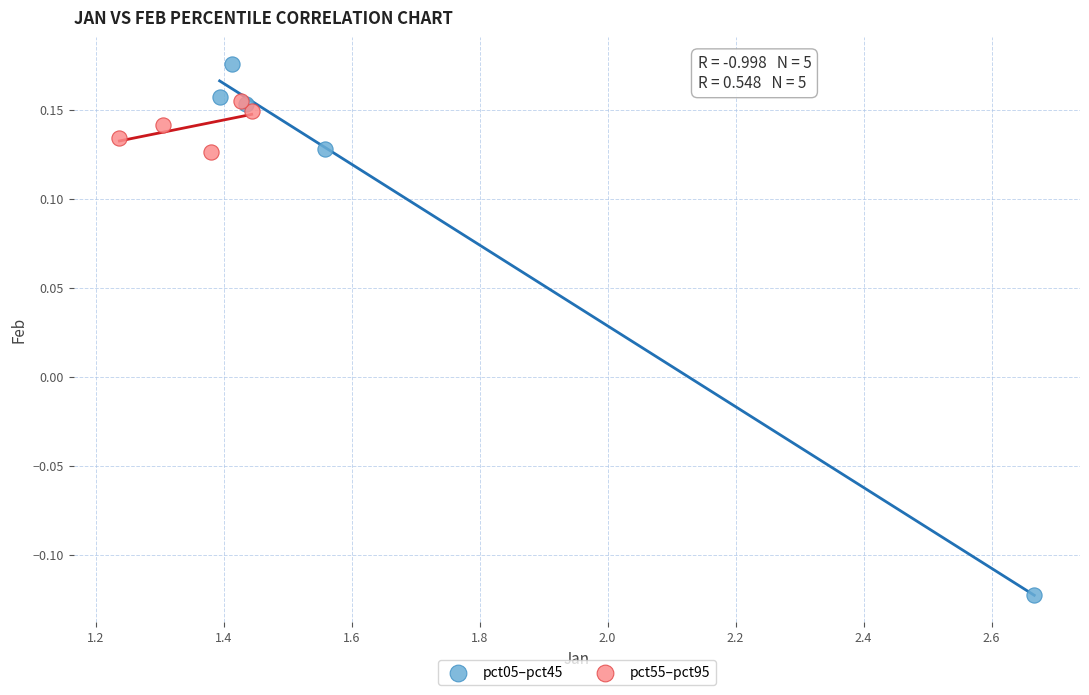

Which series reaches the minimum Y coordinate?

pct05–pct45